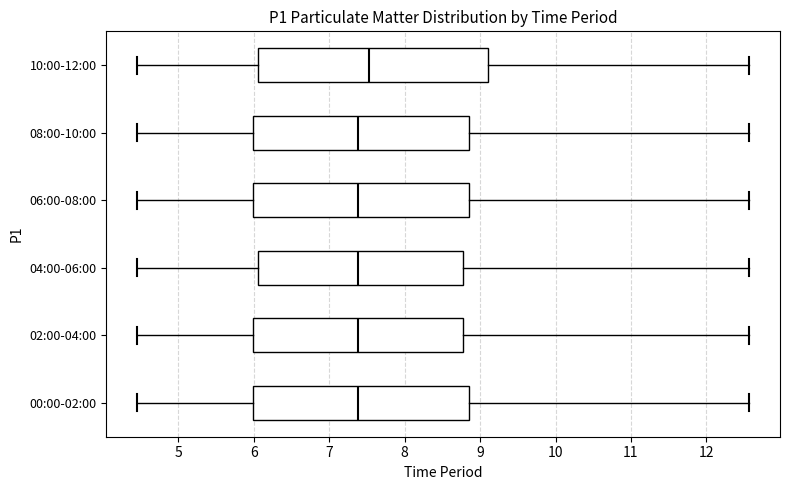

Reading bottom to top, read every box against the x-axis: the position of its median line, the range the box covers, and the ends of its whiskers. The values are not printed on the chart, so give them approximately, as read against the axis.

00:00-02:00: median 7.4, box 6.0 to 8.9, whiskers 4.5 to 12.6
02:00-04:00: median 7.4, box 6.0 to 8.8, whiskers 4.5 to 12.6
04:00-06:00: median 7.4, box 6.1 to 8.8, whiskers 4.5 to 12.6
06:00-08:00: median 7.4, box 6.0 to 8.9, whiskers 4.5 to 12.6
08:00-10:00: median 7.4, box 6.0 to 8.9, whiskers 4.5 to 12.6
10:00-12:00: median 7.5, box 6.1 to 9.1, whiskers 4.5 to 12.6